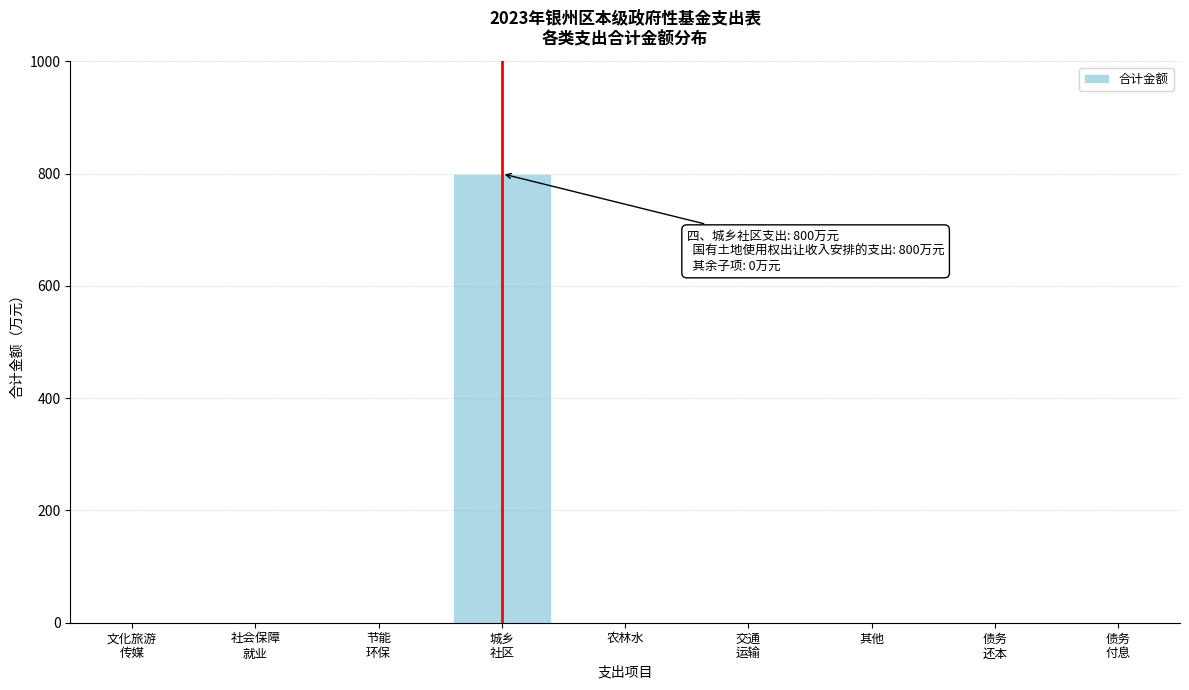

What is the sum of all values?

800